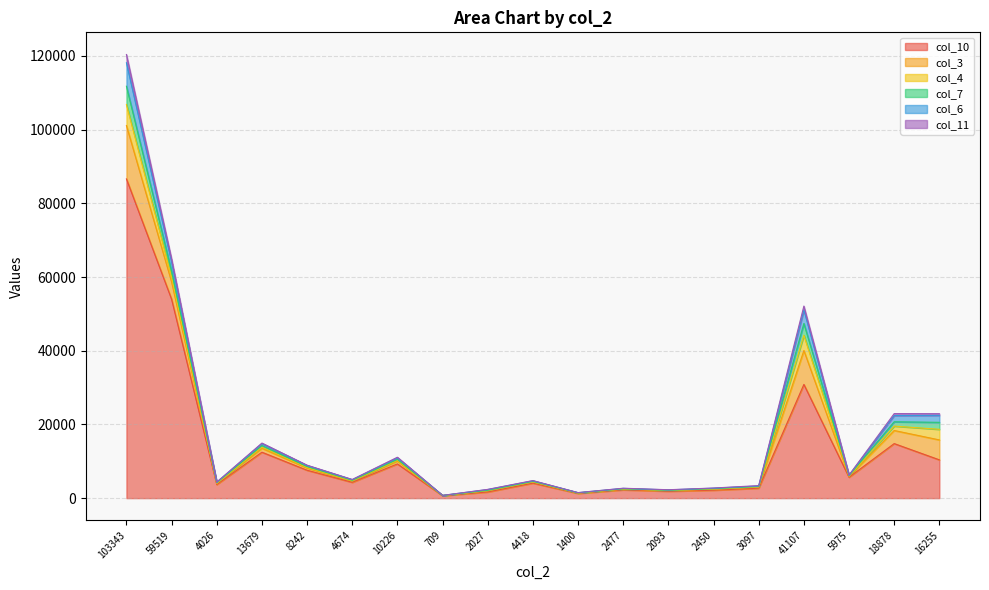

How many series are shown in this chart?

6